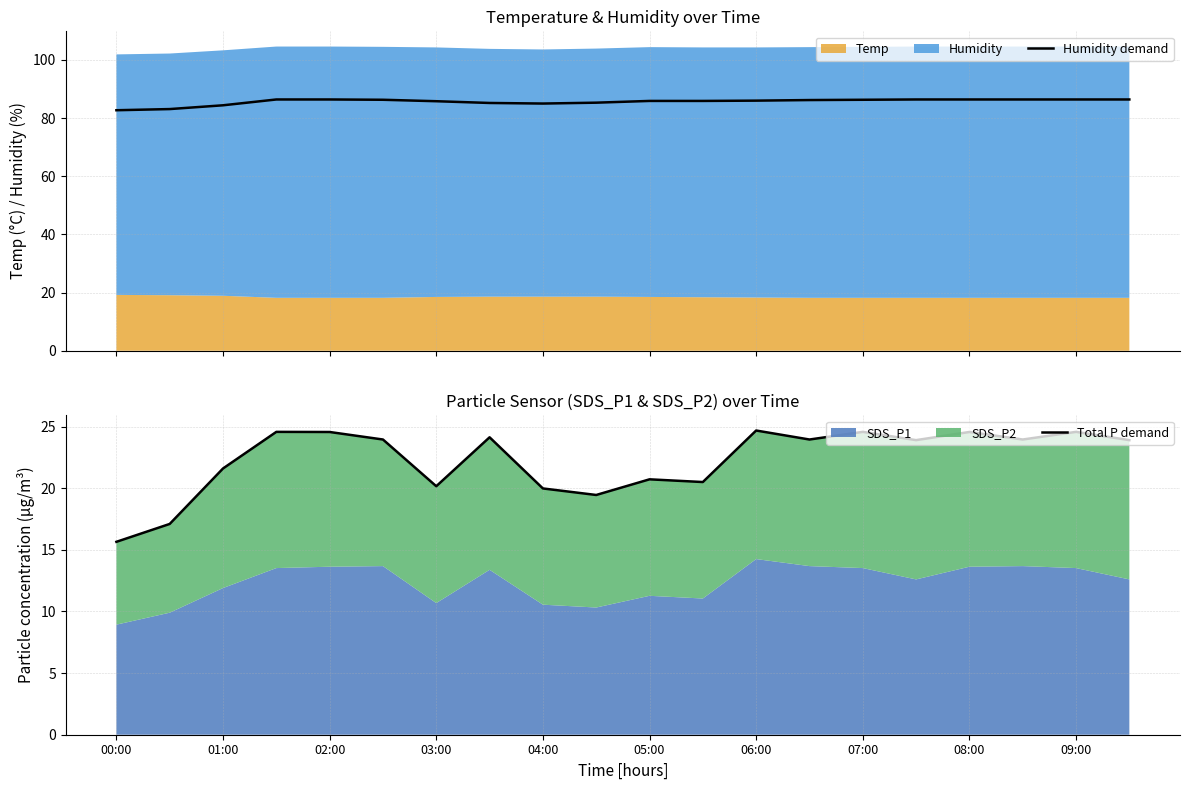

What is the highest value of the Humidity demand series?

86.4